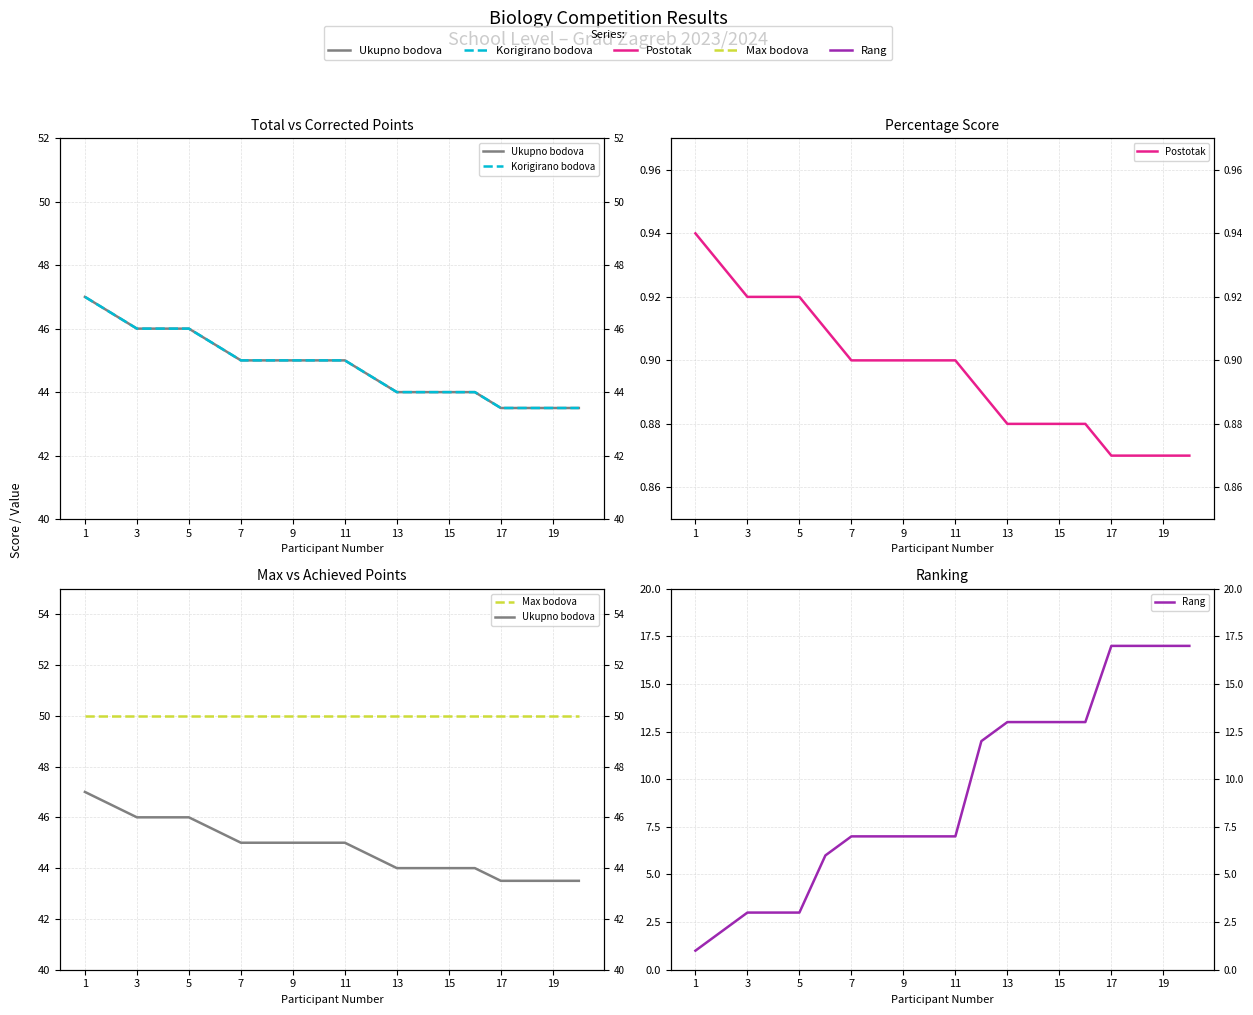

How many data points does each series have?

20